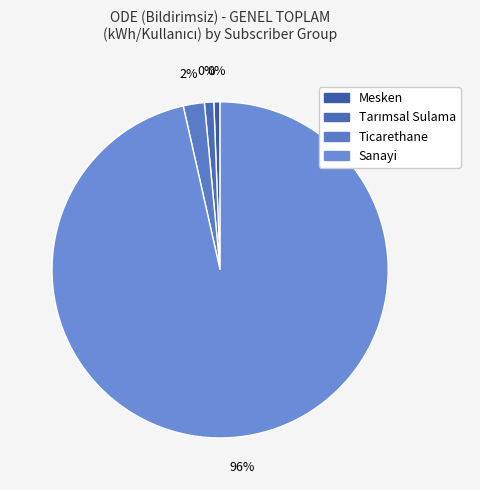

To the nearest percent, what is the difference between the largest and smallest slice percentages?

96%